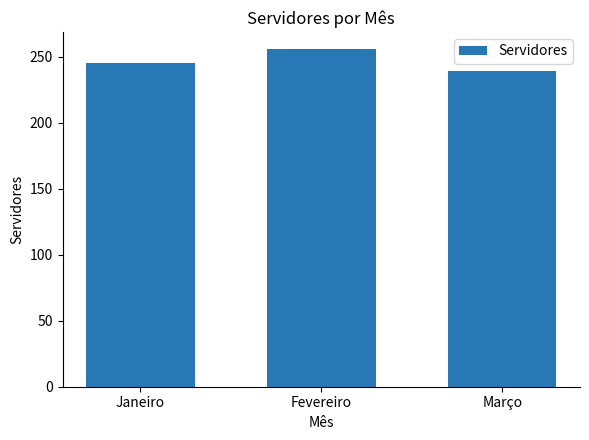

What is the greatest value displayed?

256